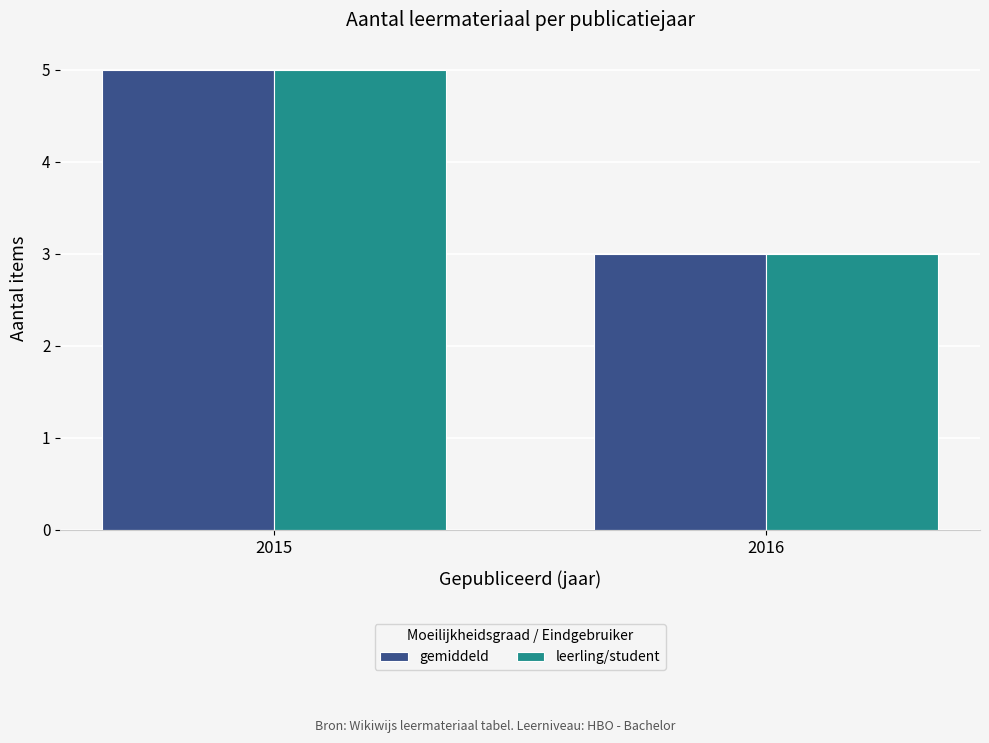

Rank the categories by gemiddeld value from highest to lowest.

2015, 2016